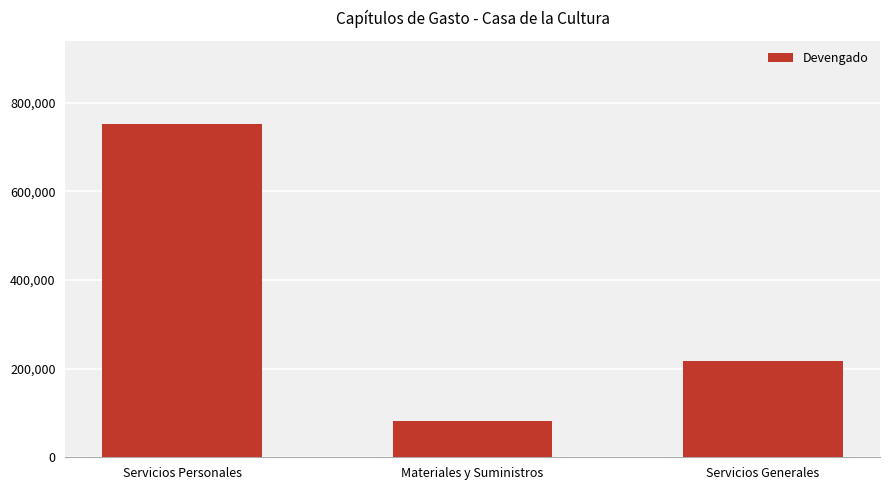

Rank the categories by value from lowest to highest.

Materiales y Suministros, Servicios Generales, Servicios Personales